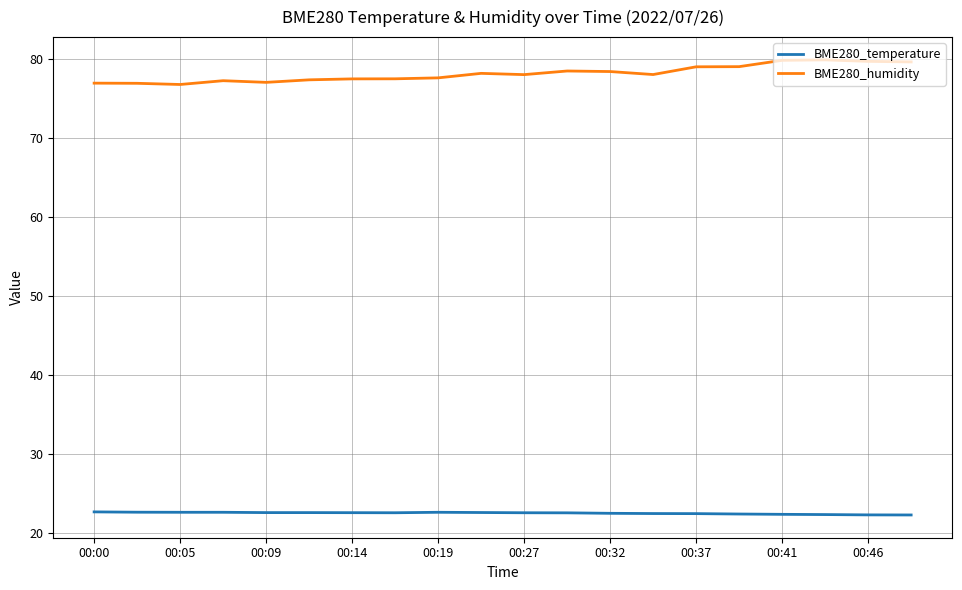

What is the difference between the maximum and minimum values in the BME280_humidity series?

3.1